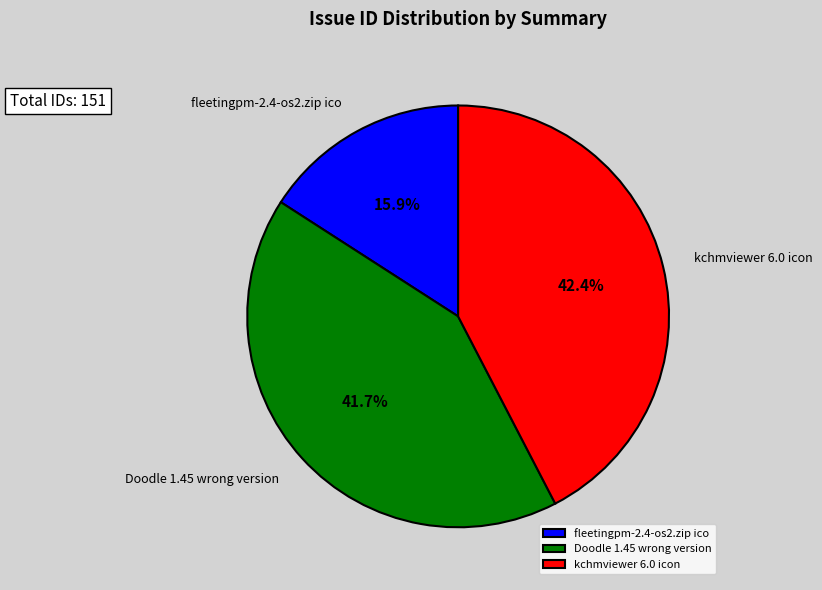

To the nearest percent, what portion does kchmviewer 6.0 icon represent?

42%